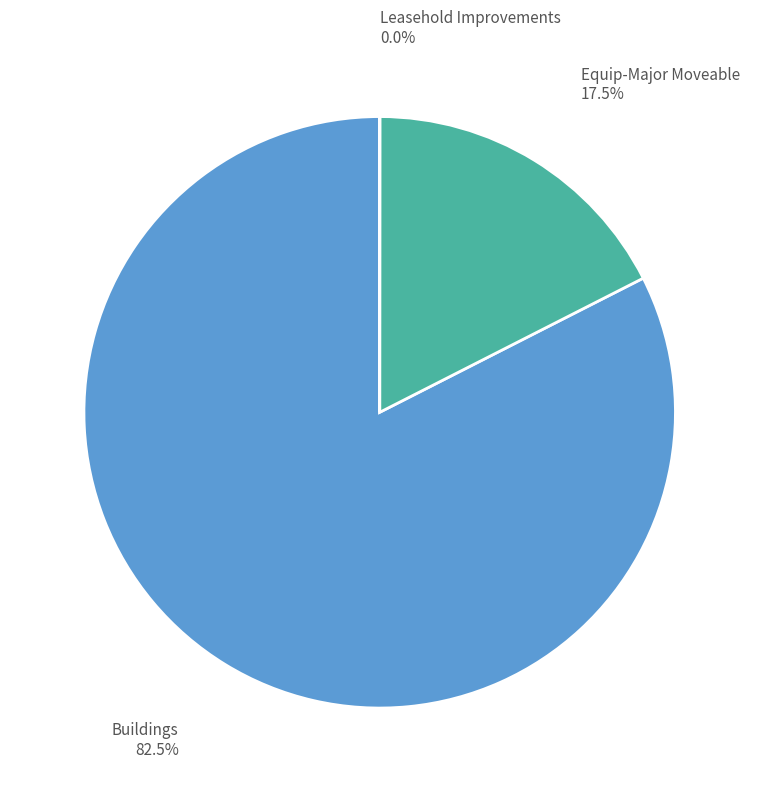

Between Buildings and Equip-Major Moveable, which is larger?

Buildings